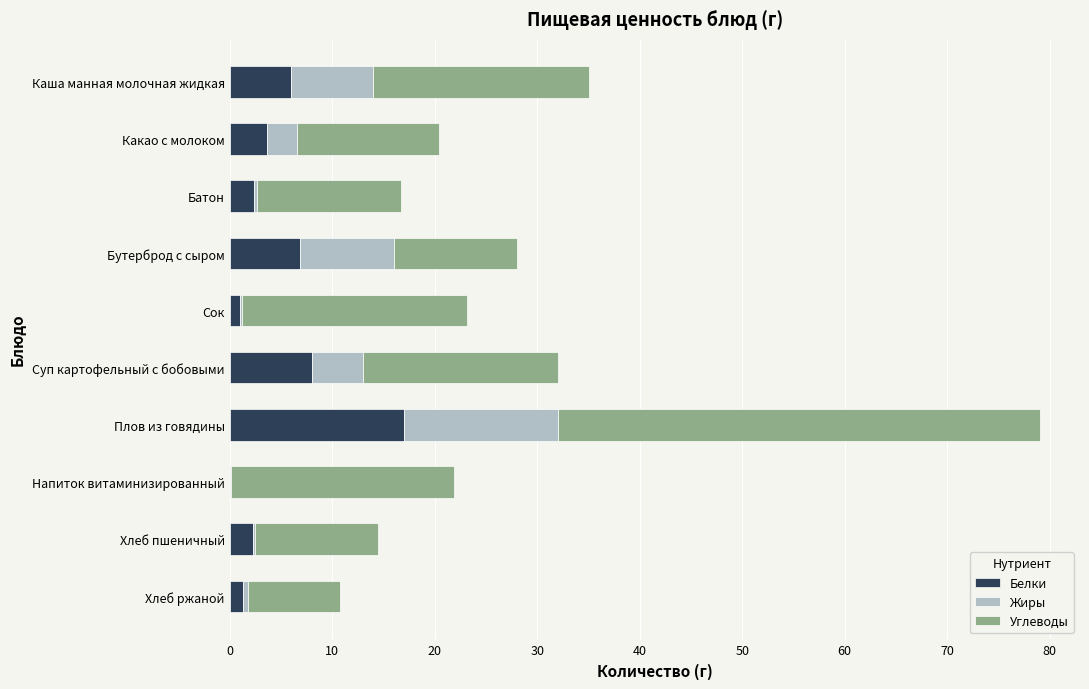

At which label does Белки reach its peak?

Плов из говядины